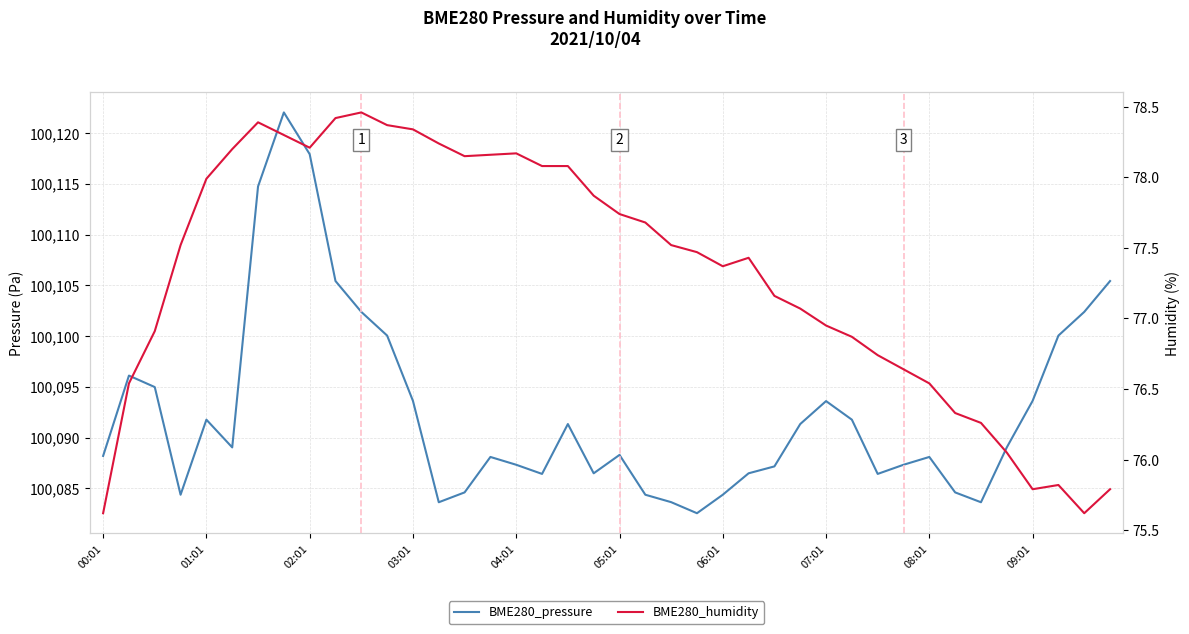

How many interior local peaks does the BME280_humidity series have?

5